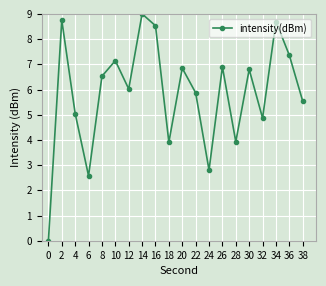

True or false: there are more than 1 points higher than both neighbors.

True